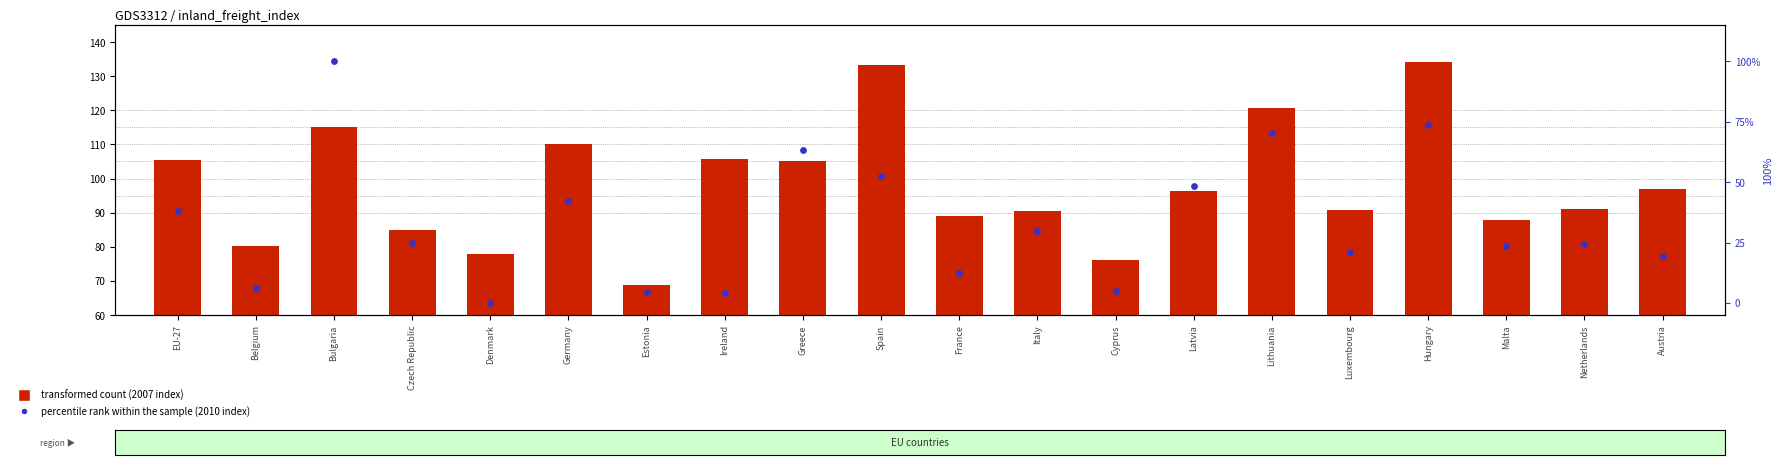

What are all the series names shown in the legend?

transformed count, percentile rank within the sample